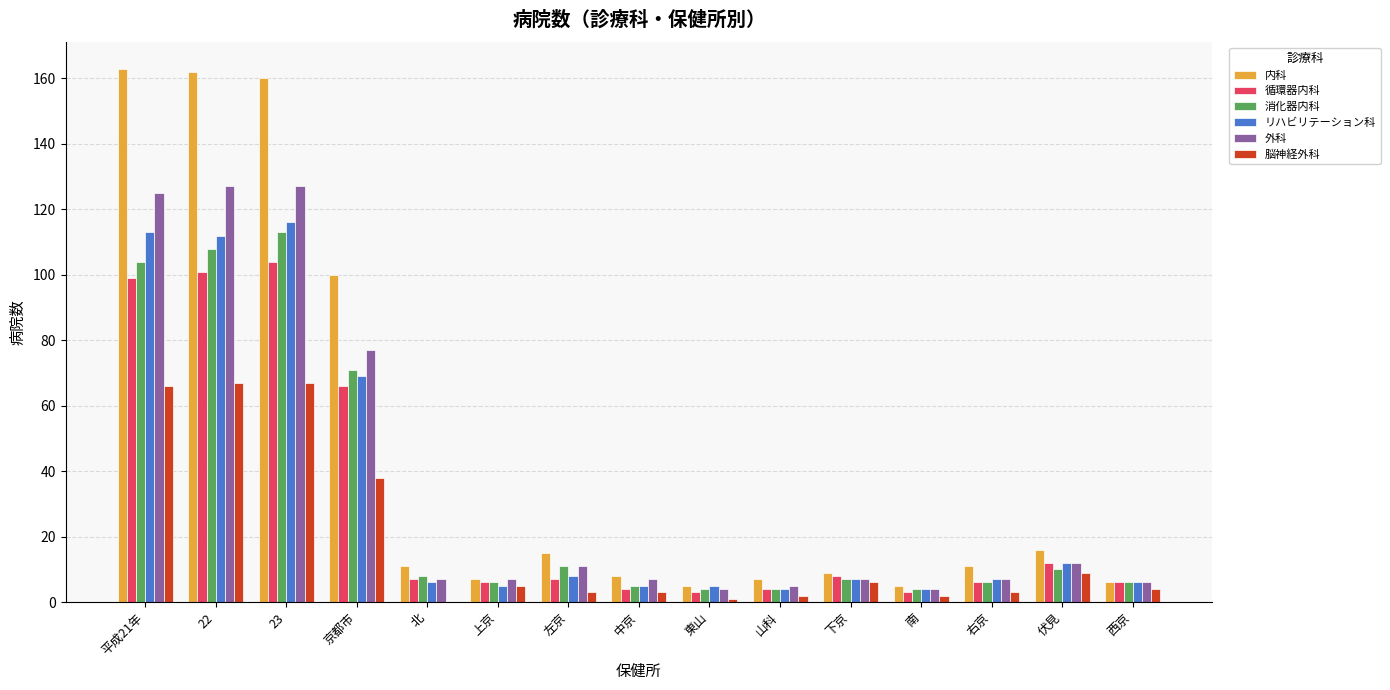

Which series has the largest total across all categories?

内科